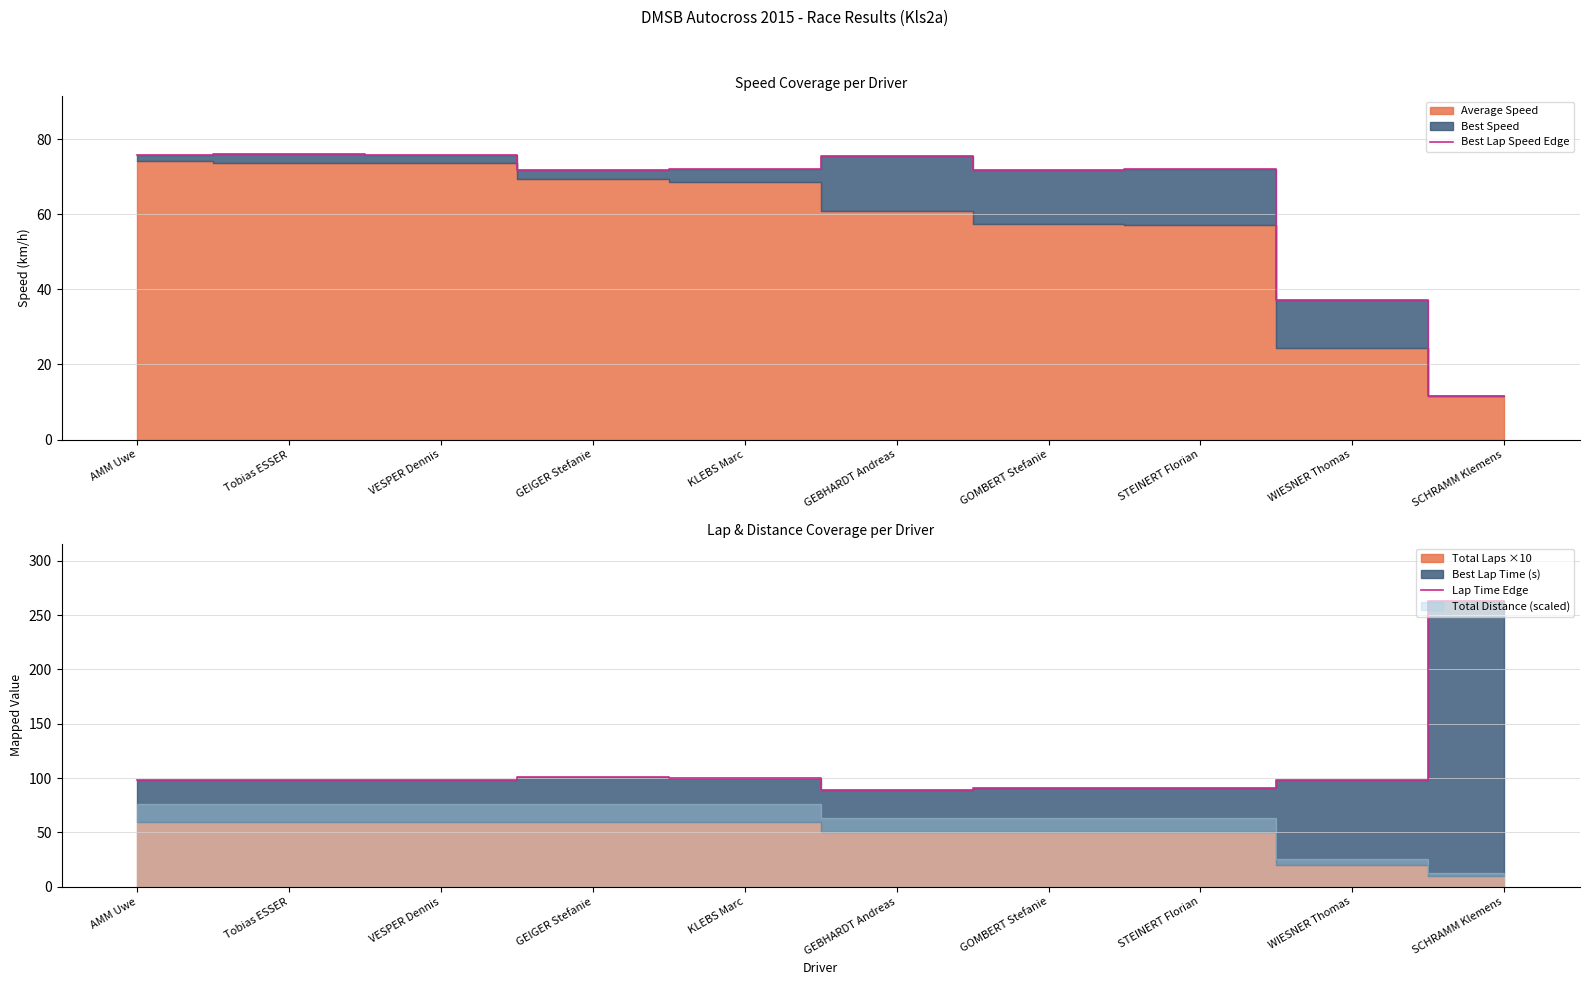

Where is the first local maximum for Lap Time Edge?

GEIGER Stefanie